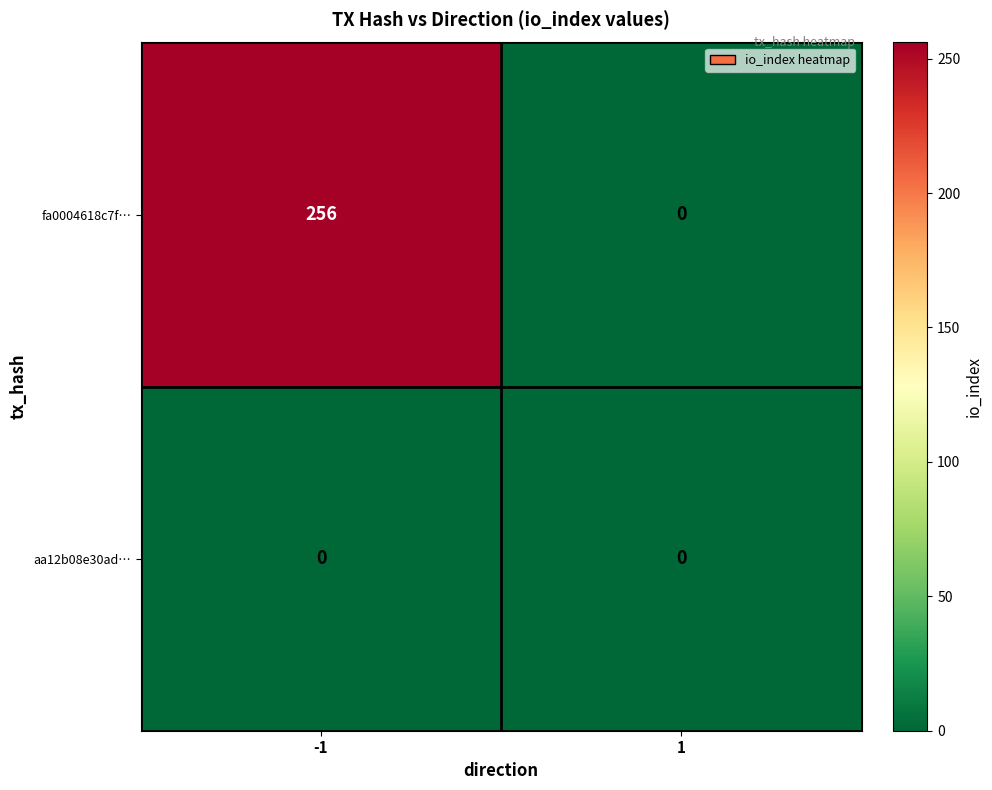

At which category is the sum across all series the highest?

-1